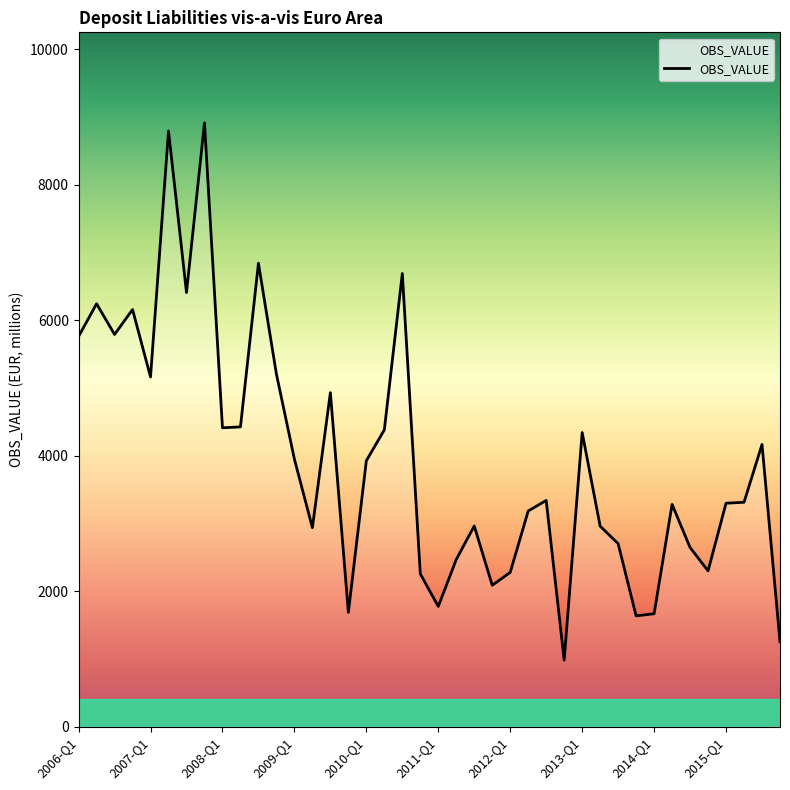

What is the greatest value displayed?

8910.0